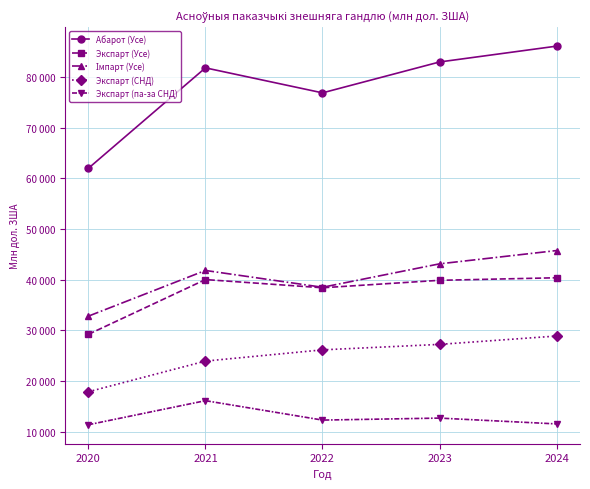

Is the value of Імпарт (Усе) at 2024 greater than the value of Экспарт (СНД) at 2024?

Yes